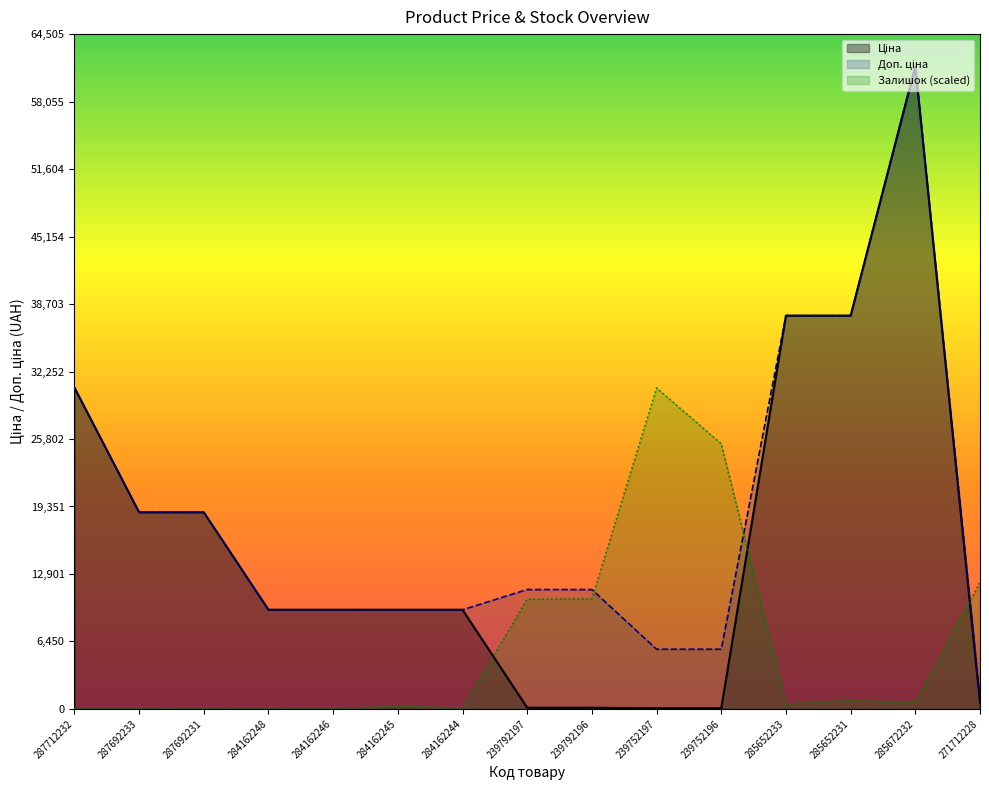

Is the value of Залишок at 239752197 greater than the value of Ціна at 284162248?

Yes